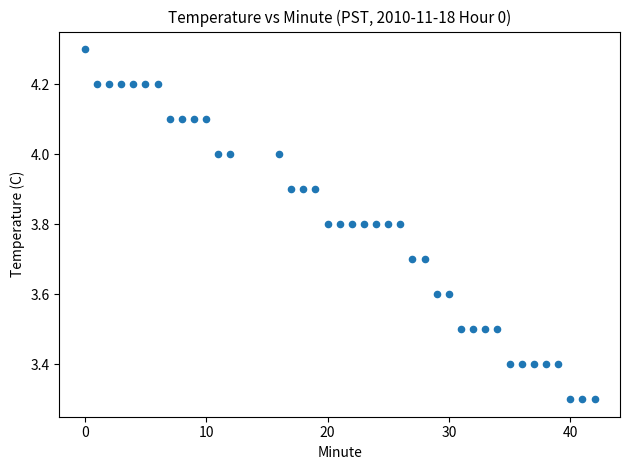

What is the range of X values (max minus min)?

42.0